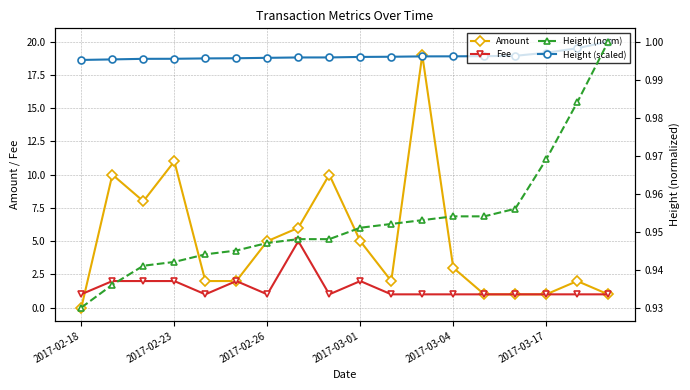

At how many categories does at least one series exceed 4?

18